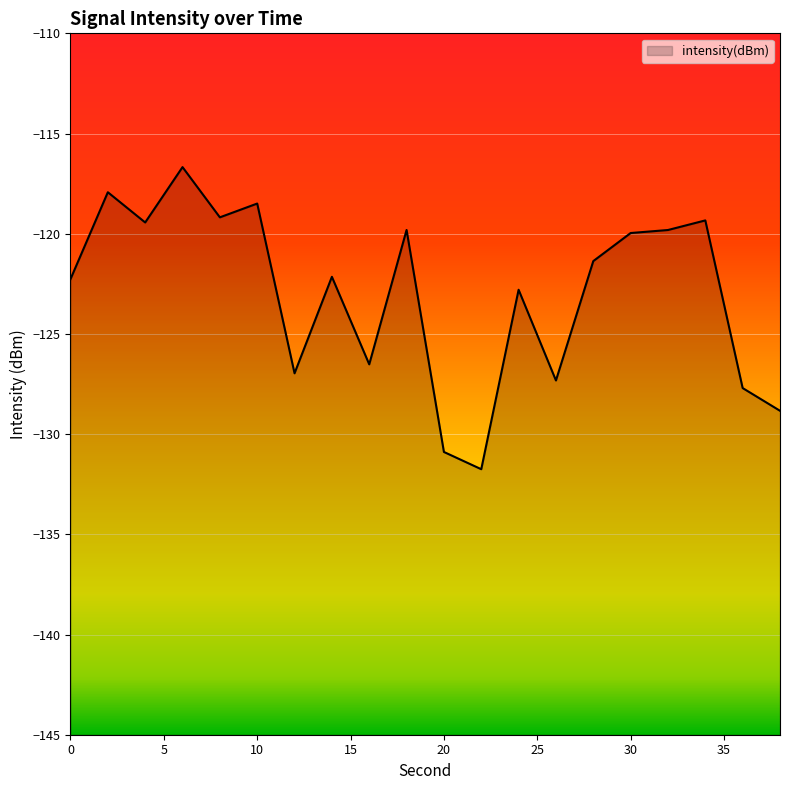

Reading left to right, transcribe all the data shown in this chart.

0=-122.3	2=-117.9	4=-119.4	6=-116.7	8=-119.2	10=-118.5	12=-127.0	14=-122.1	16=-126.5	18=-119.8	20=-130.9	22=-131.8	24=-122.8	26=-127.3	28=-121.4	30=-120.0	32=-119.8	34=-119.3	36=-127.7	38=-128.8